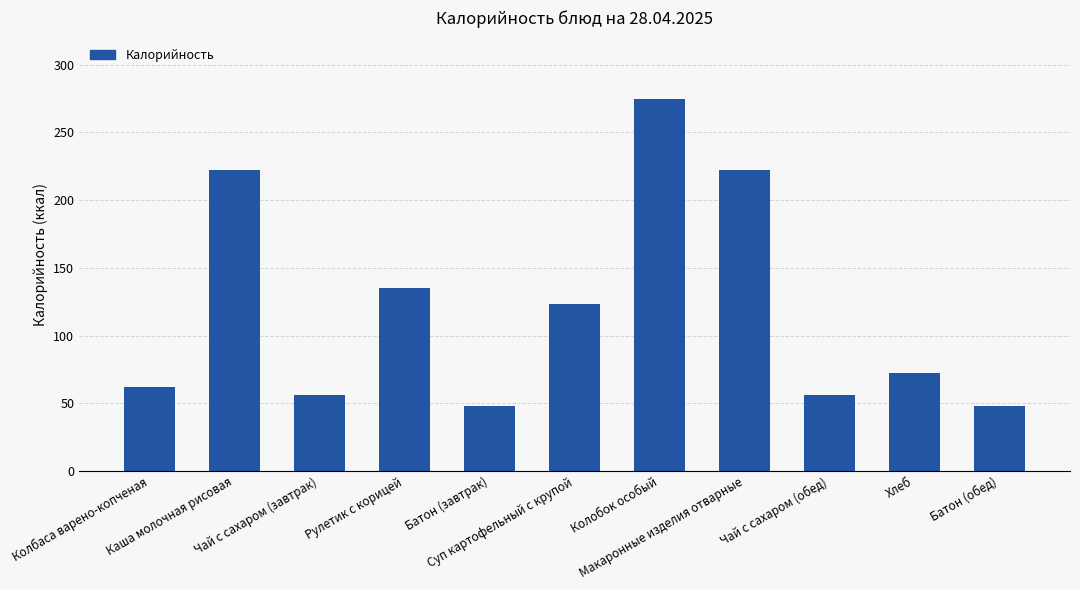

Between Колбаса варено-копченая and Суп картофельный с крупой, which is larger?

Суп картофельный с крупой